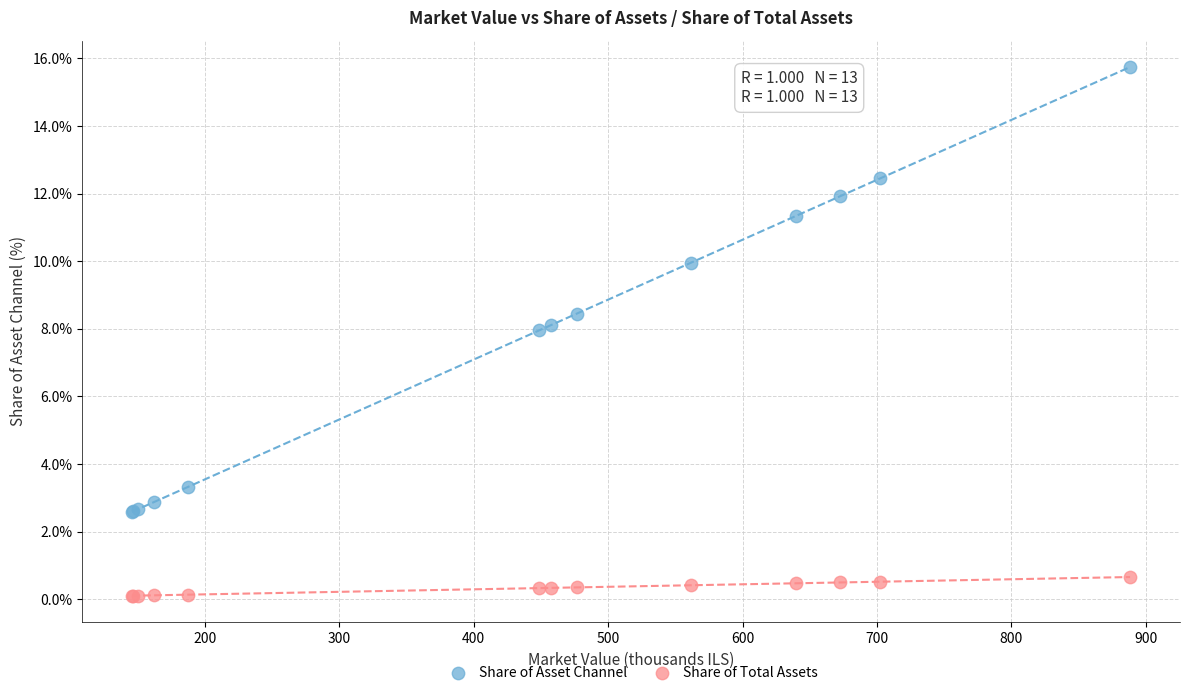

Which series has the widest spread of Y values?

Share of Asset Channel